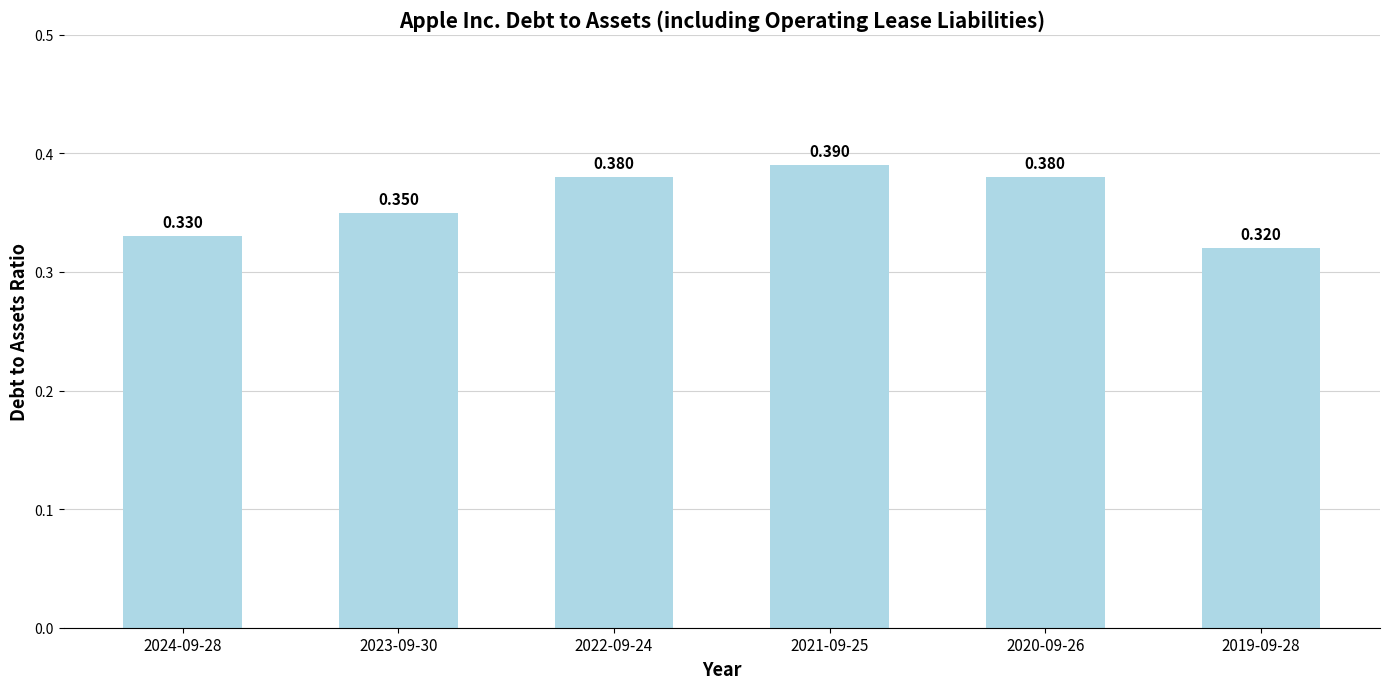

Count the number of categories in the chart.

6